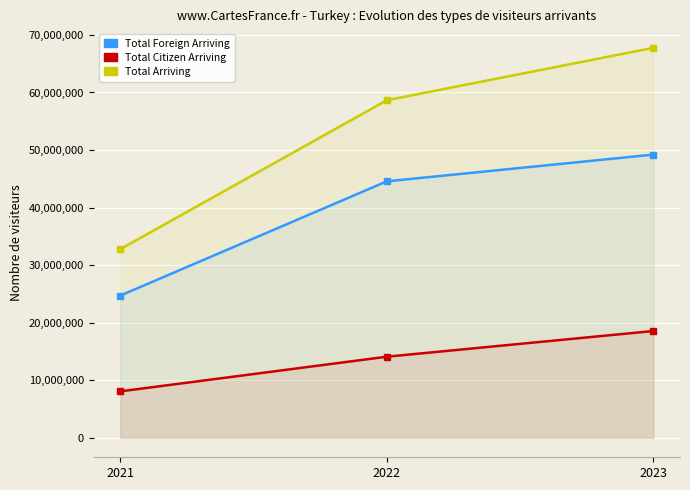

How many lines are shown in the chart?

3